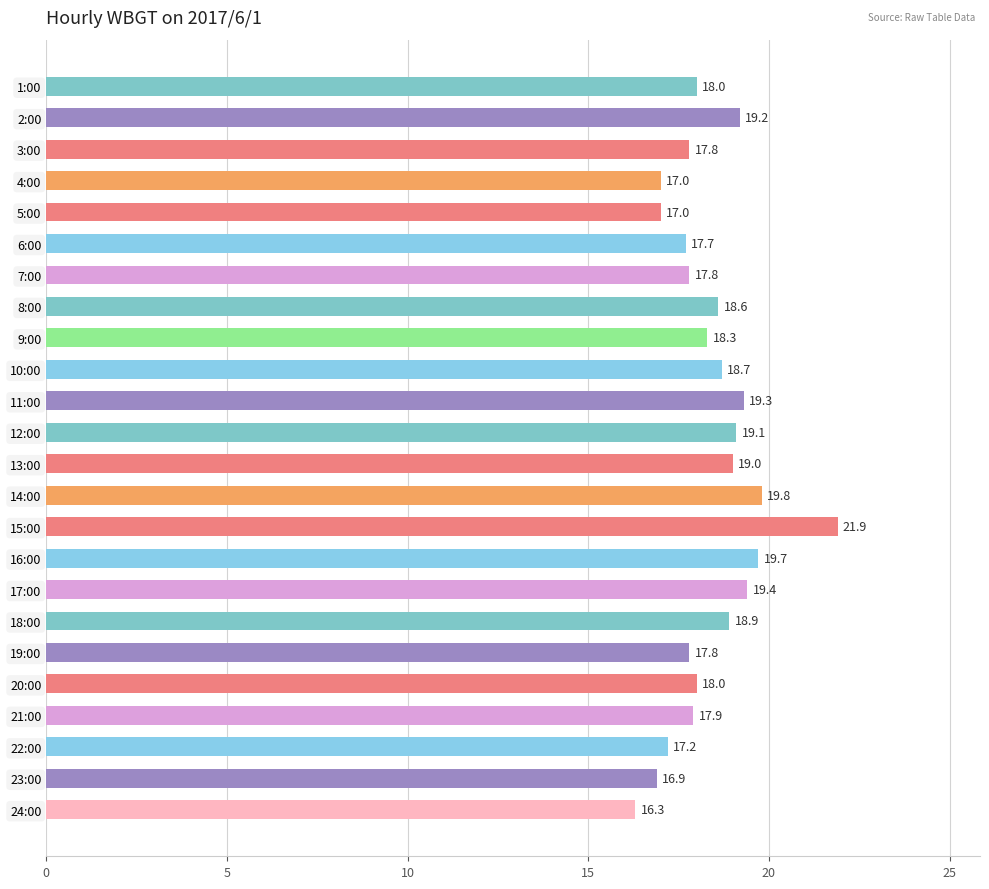

What is the value of the 3rd bar from the top?

17.8